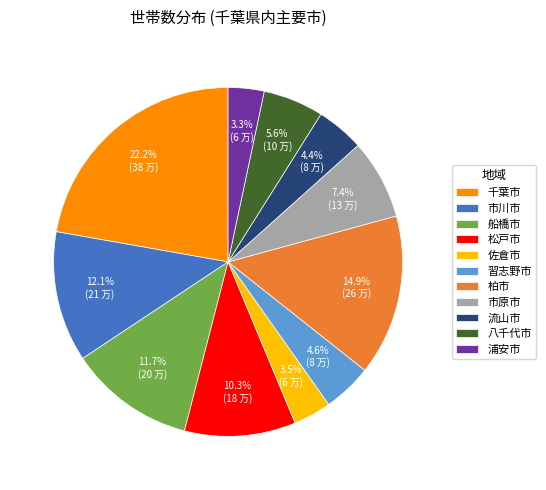

What portion of the pie excludes 松戸市?

89.7%